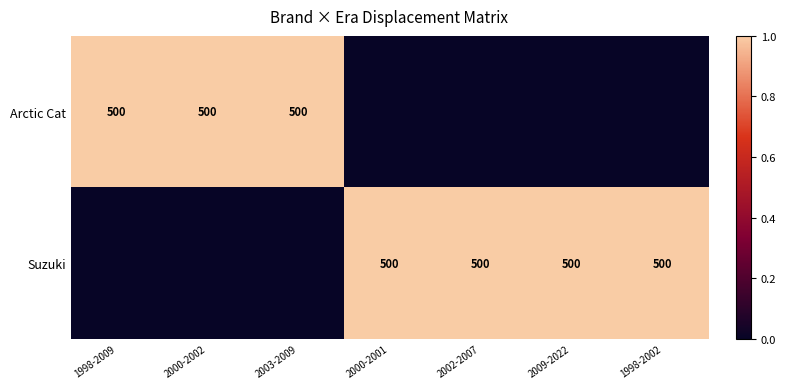

How many data points does each series have?

7